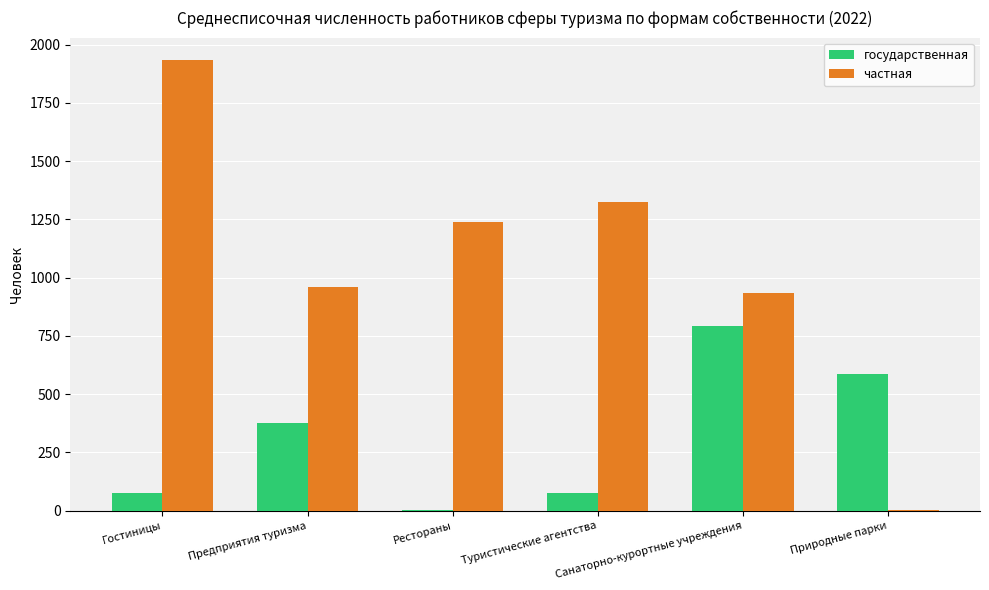

Which series has the widest spread of values?

частная